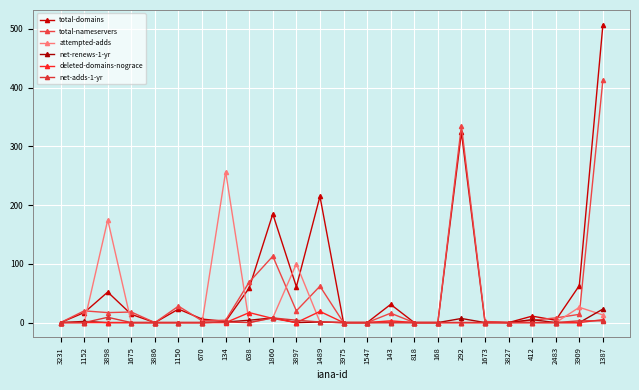

Rank the series by their maximum value, from highest to lowest.

total-domains, total-nameservers, attempted-adds, net-renews-1-yr, deleted-domains-nograce, net-adds-1-yr